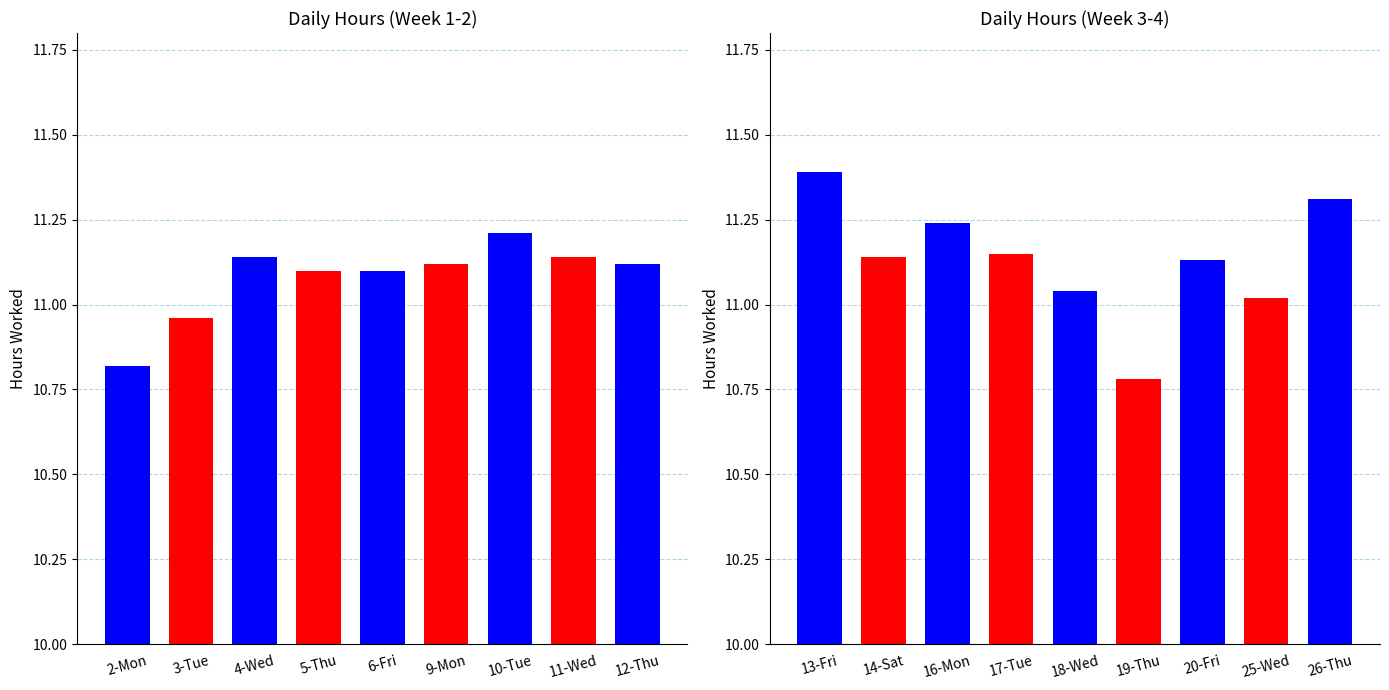

What is the difference between the second highest and second lowest values?

0.5